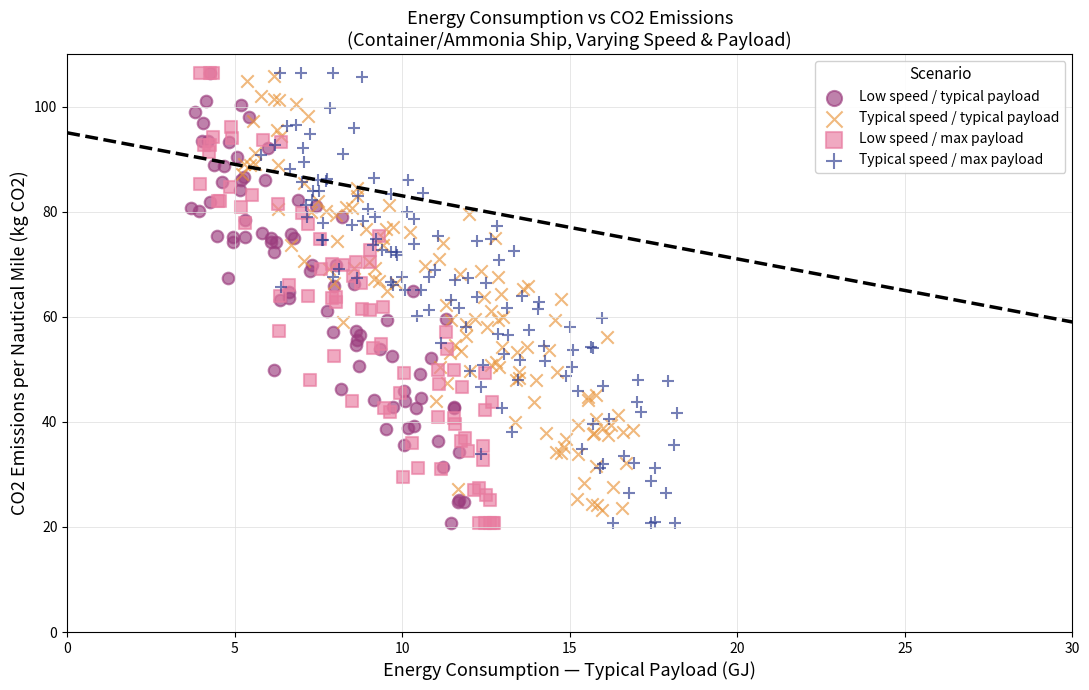

What are all the series names shown in the legend?

Low speed / typical payload, Typical speed / typical payload, Low speed / max payload, Typical speed / max payload